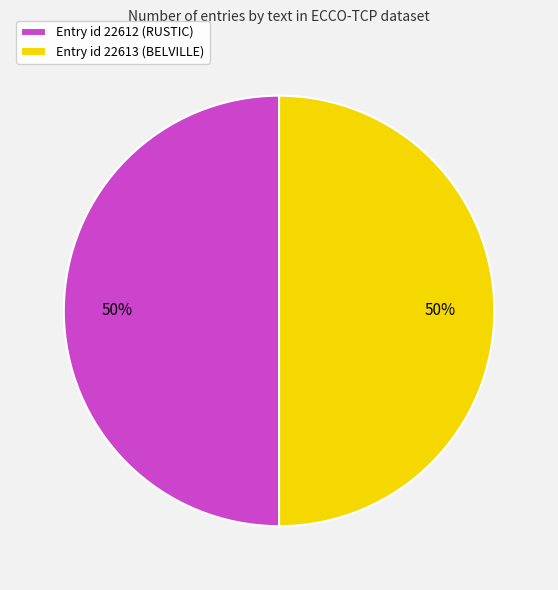

The Entry id 22612 (RUSTIC) slice represents 64% of the pie. True or false?

False